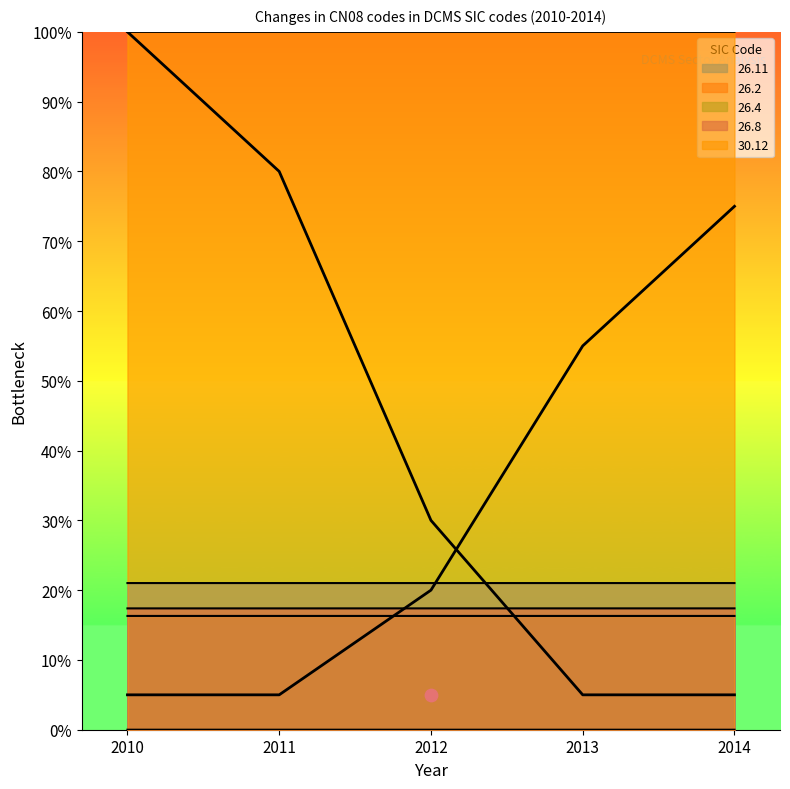

Which series has the widest spread of Y values?

26.8